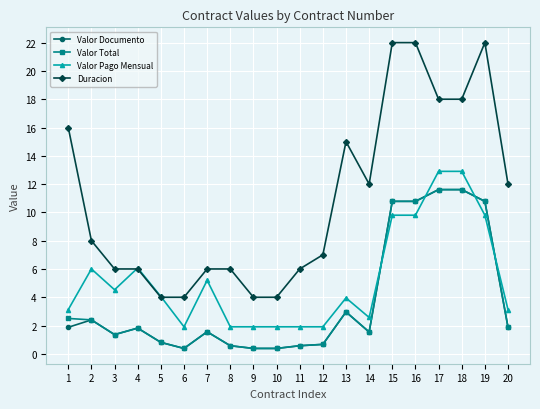

True or false: Valor Pago Mensual and Valor Total intersect in this chart.

True